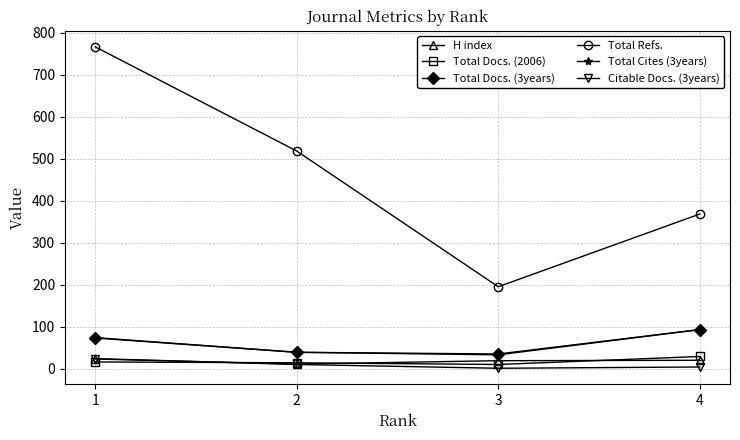

True or false: Total Docs. (3years) has more than 0 interior local peaks.

False